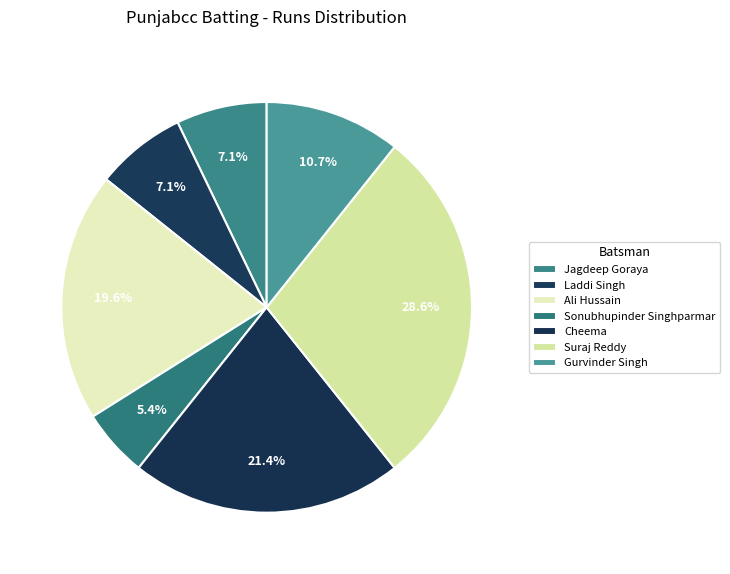

Is there a majority slice in this chart?

No